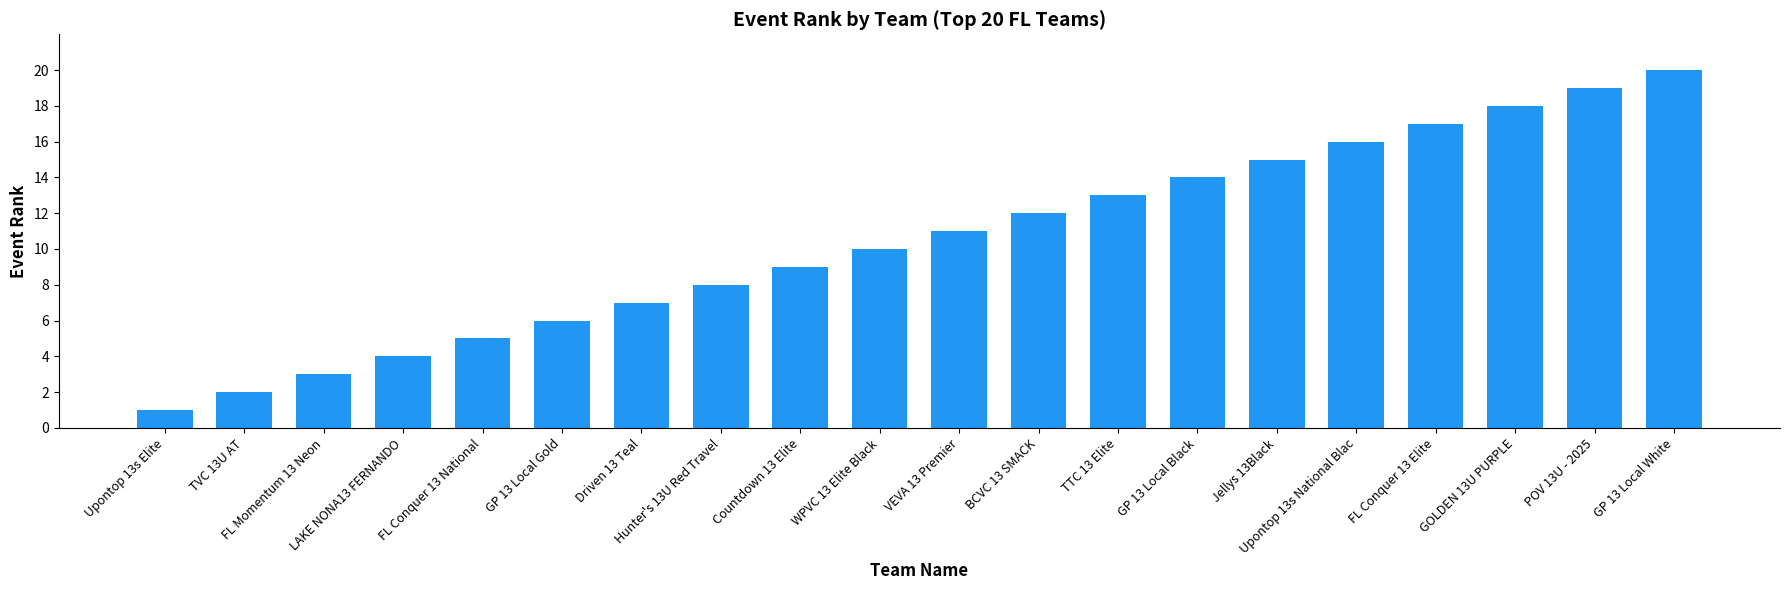

Does the chart contain any negative values?

No